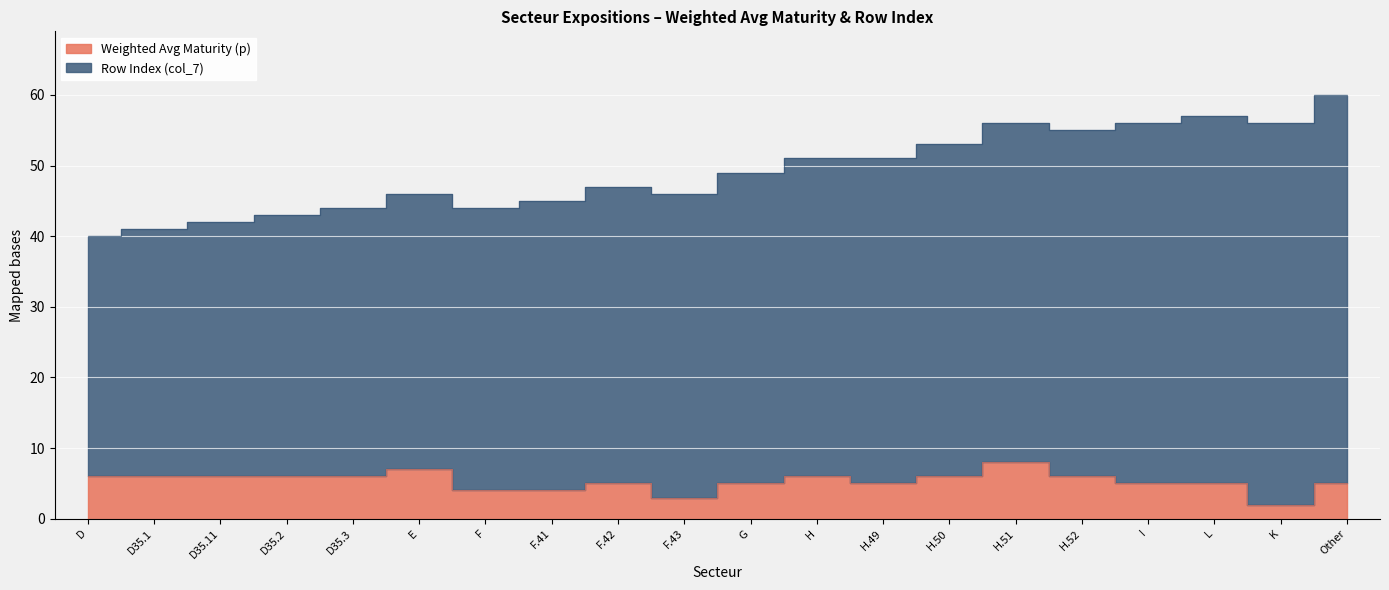

Does the chart display data point markers on the line(s)?

No